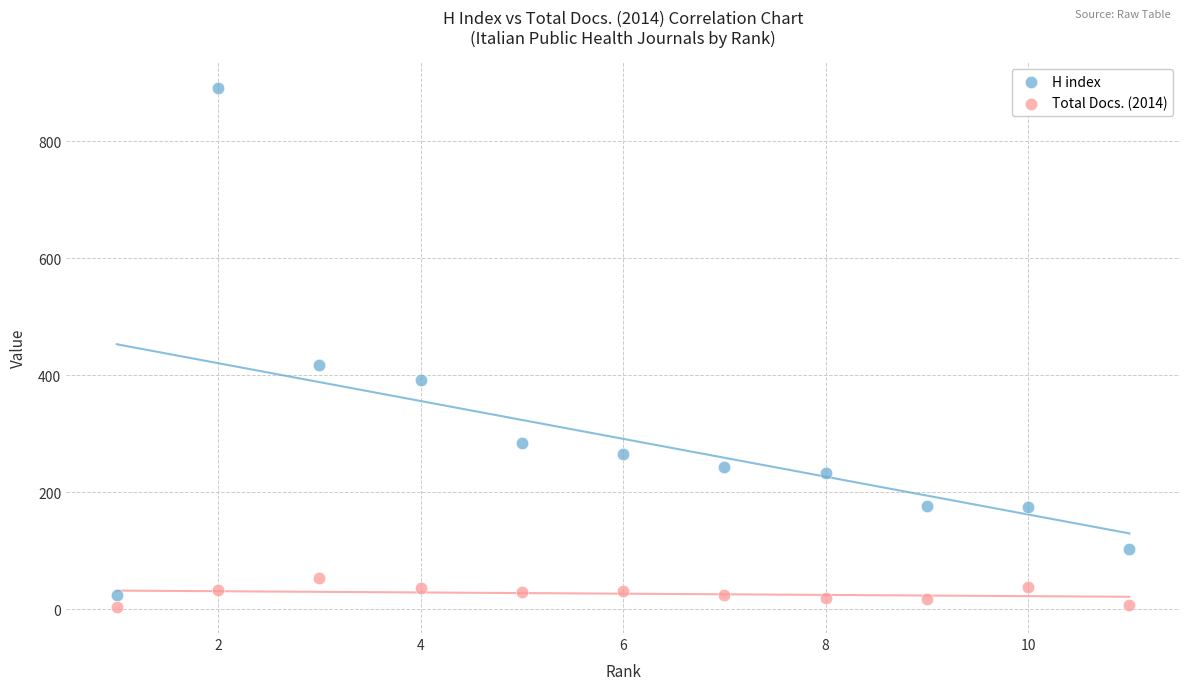

Which series reaches the maximum Y coordinate?

H index